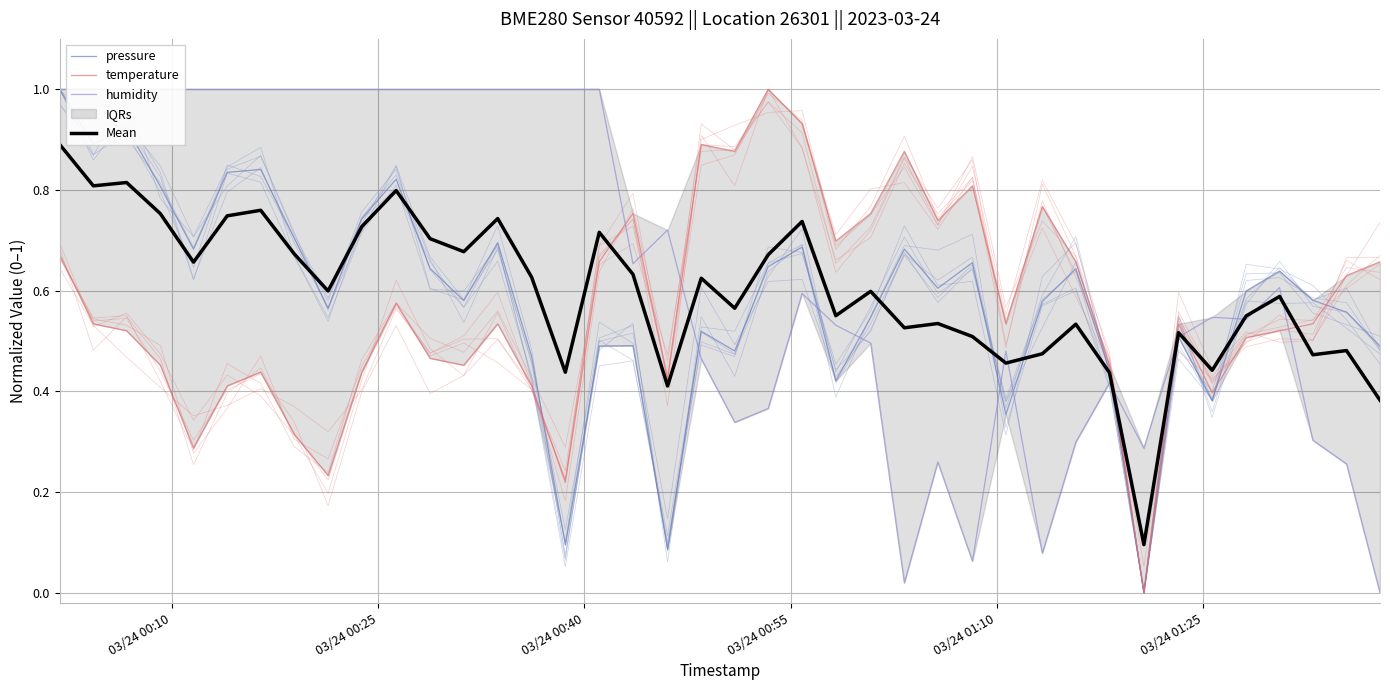

True or false: pressure has a value of 0.3 at 24.

False